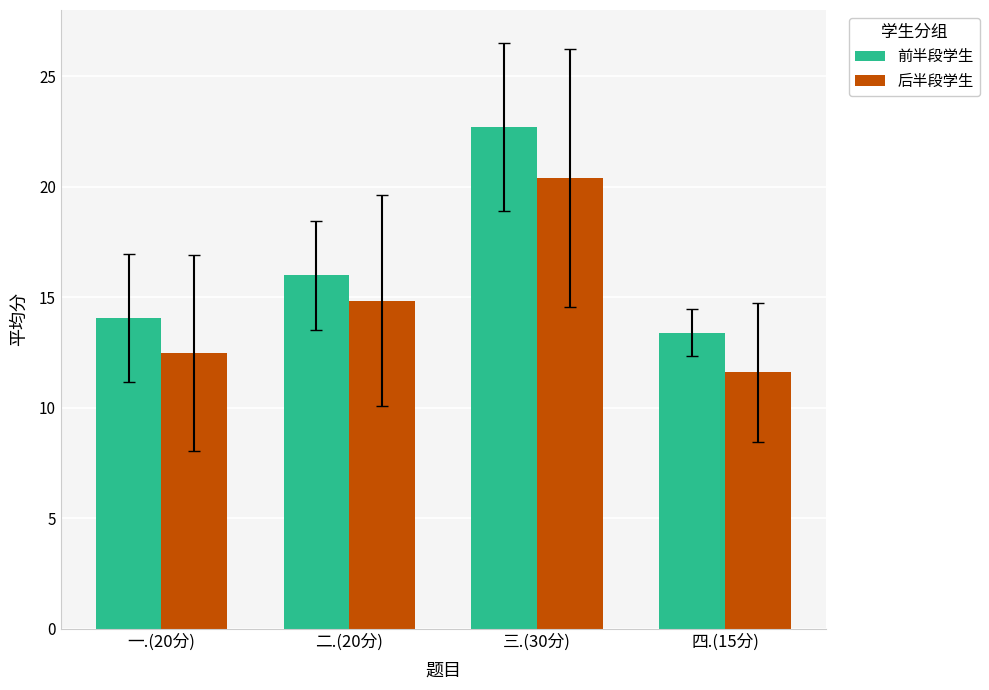

What is the difference between the 前半段学生 values at 二.(20分) and 四.(15分)?

2.6